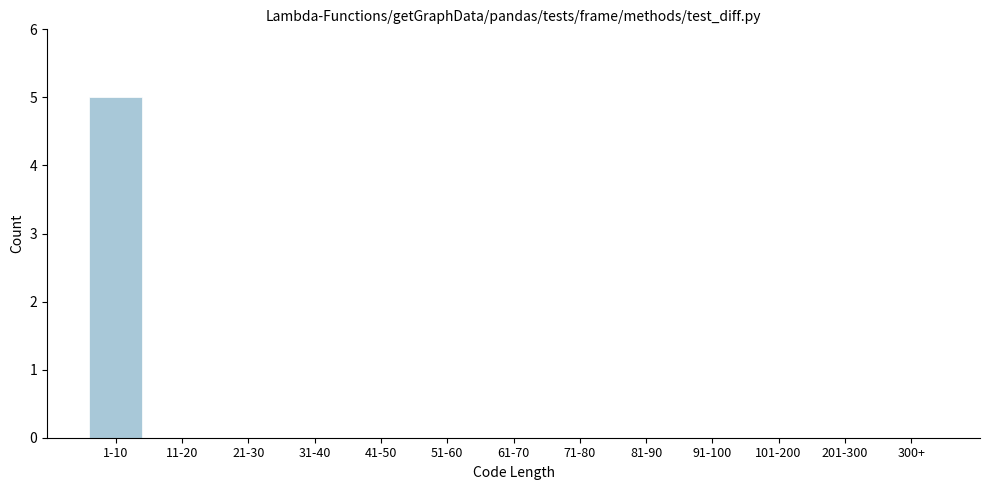

Reading right to left, what are all the values shown in this chart?

300+=0	201-300=0	101-200=0	91-100=0	81-90=0	71-80=0	61-70=0	51-60=0	41-50=0	31-40=0	21-30=0	11-20=0	1-10=5